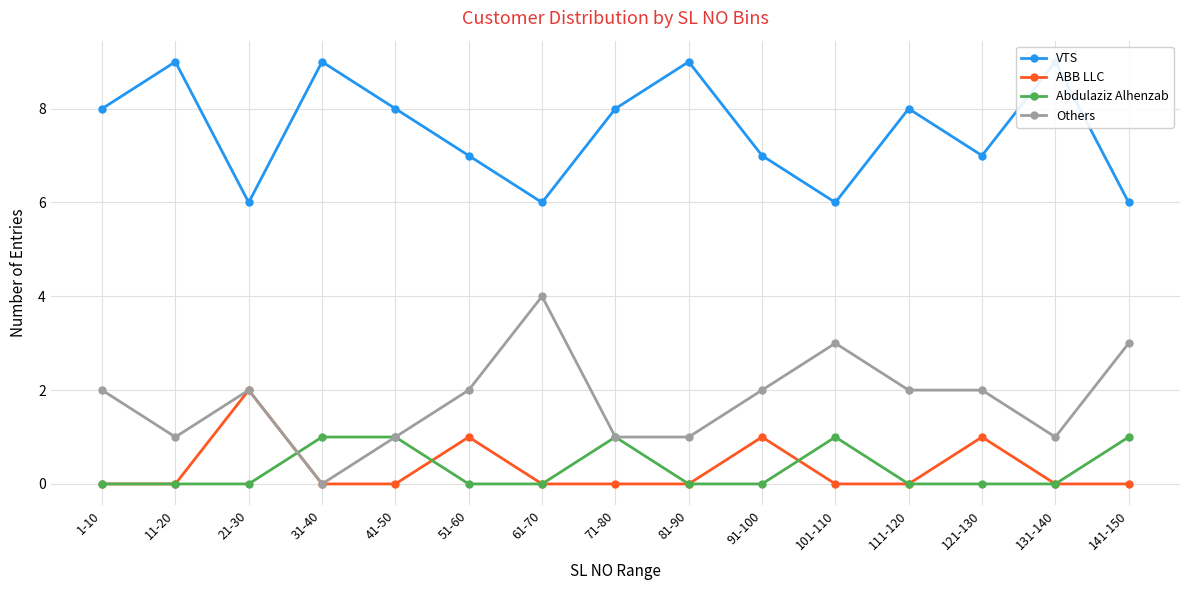

How many interior local peaks does the VTS series have?

5